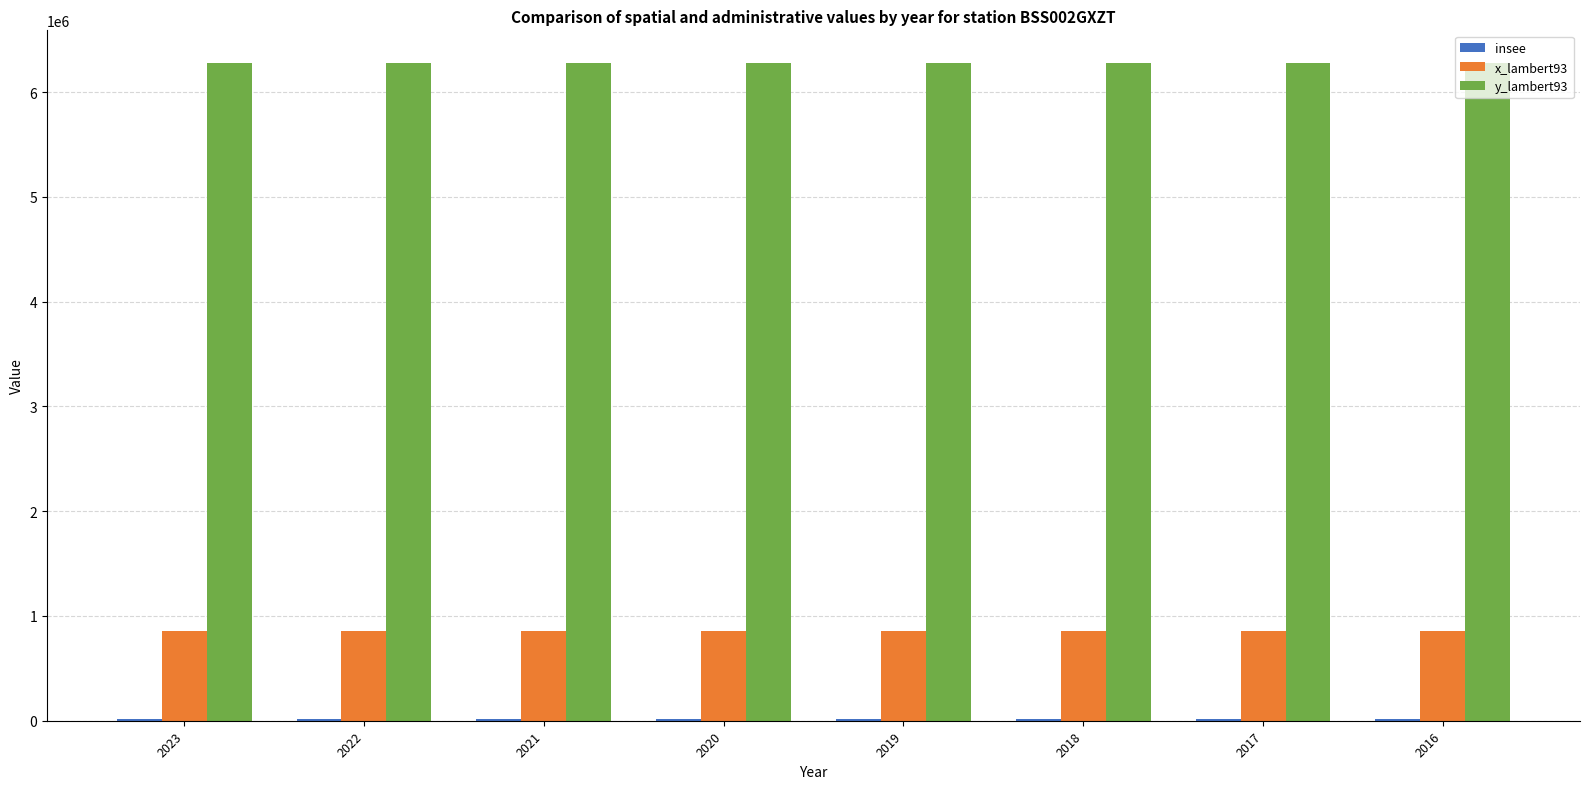

What is the greatest value displayed?

6277239